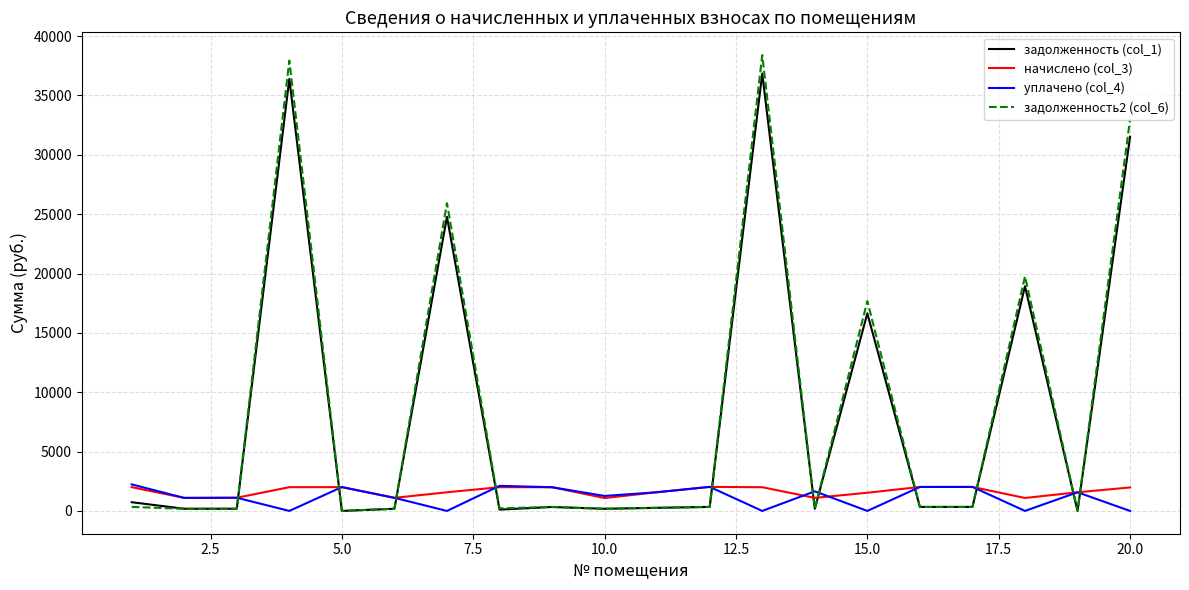

At how many categories does at least one series exceed 6085?

6